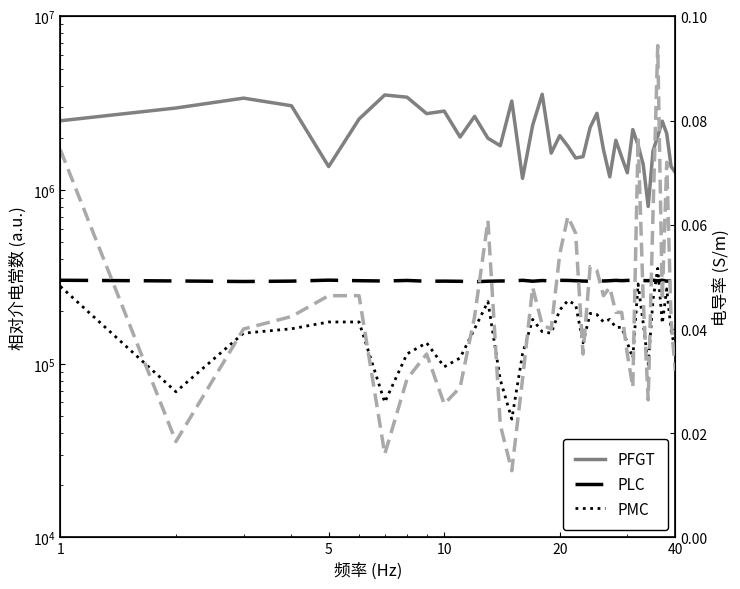

What is the total value across all series at 10?

3832600.0